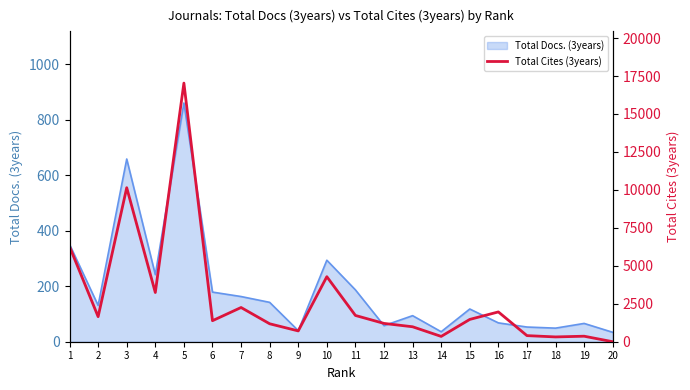

At which label is the value closest to 8517?

3